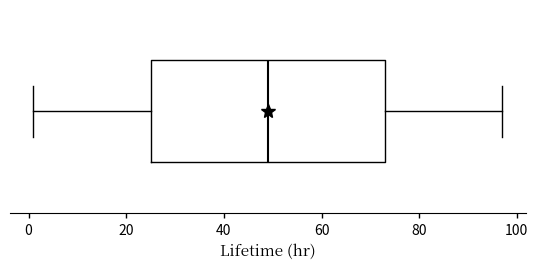

Where is the right edge of the box on the x-axis? The values are not printed on the chart, so give them approximately, as read against the axis.

74